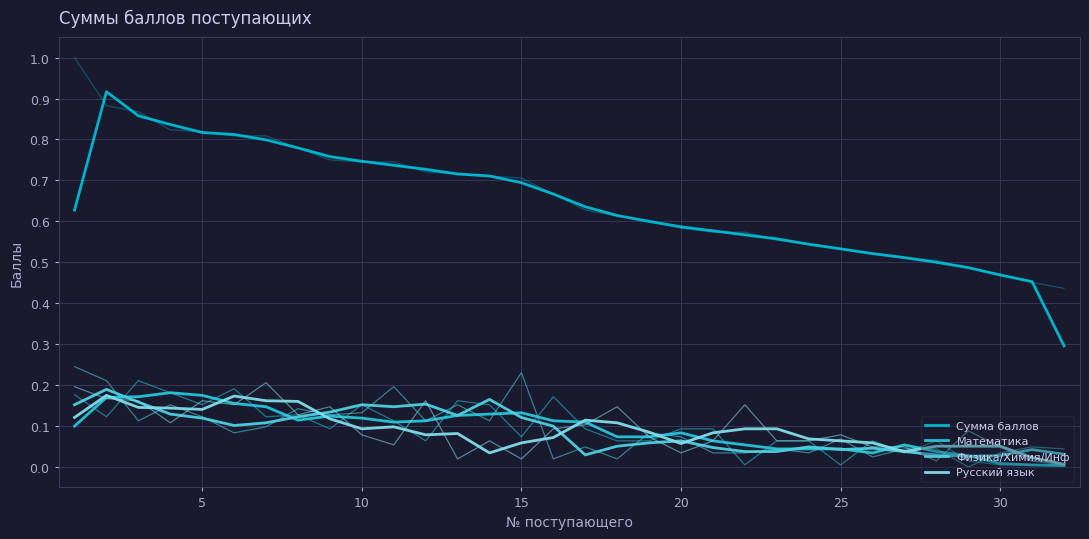

True or false: Физика/Химия/Инф and Сумма баллов cross at least once.

False